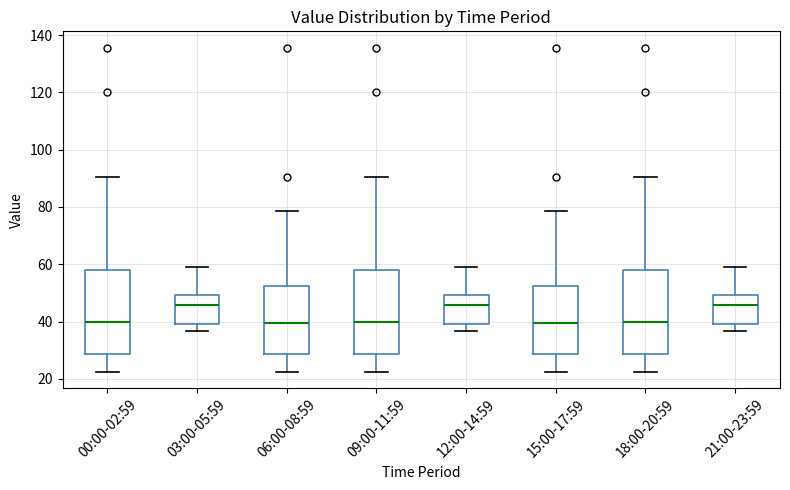

Where does the upper whisker of the box for 21:00-23:59 end on the y-axis? The values are not printed on the chart, so give them approximately, as read against the axis.

60